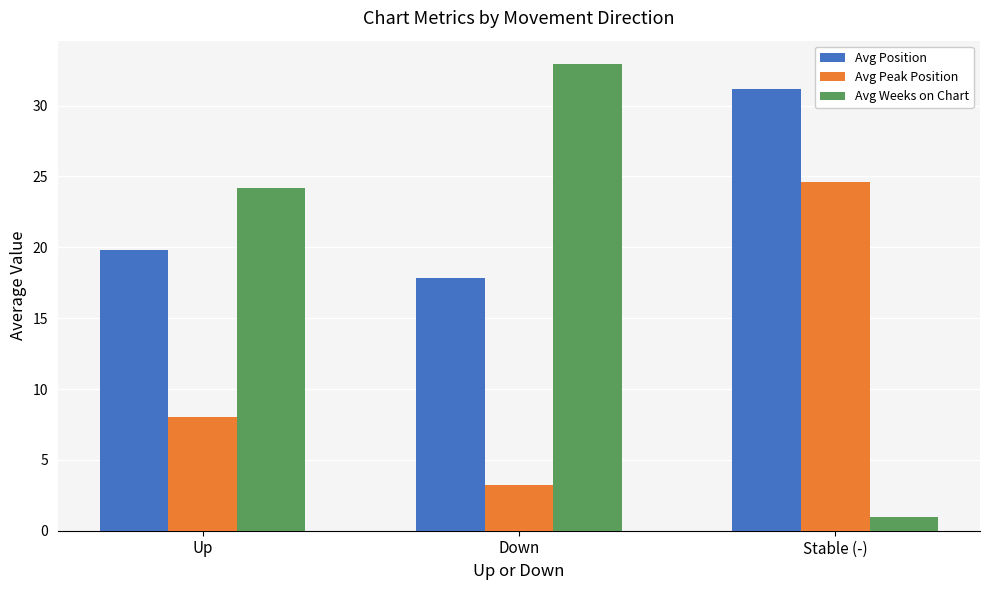

What is the difference between the maximum and minimum values in the Avg Position series?

13.3